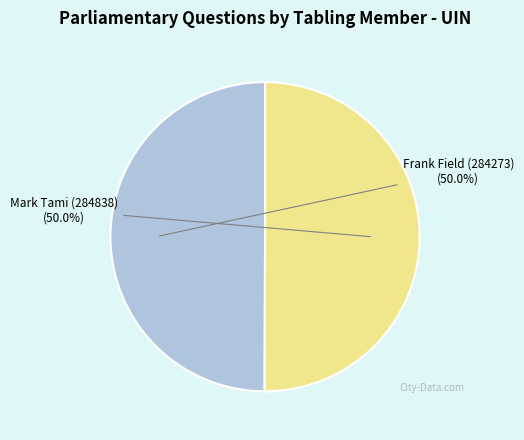

To the nearest percent, what percentage of the pie is Mark Tami (284838)?

50%